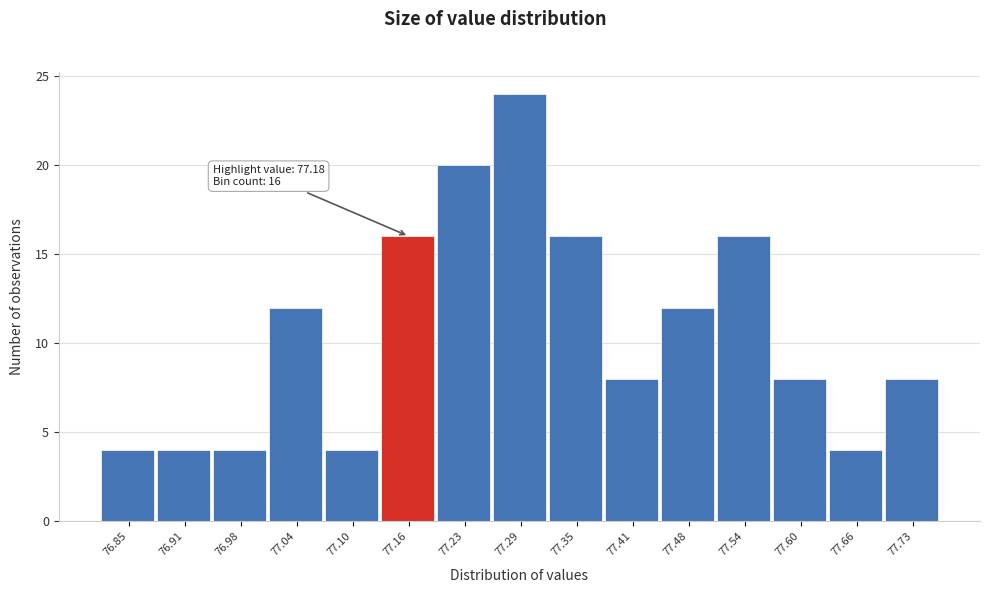

Reading left to right, list all the values displayed in this chart.

76.85=4	76.91=4	76.98=4	77.04=12	77.10=4	77.16=16	77.23=20	77.29=24	77.35=16	77.41=8	77.48=12	77.54=16	77.60=8	77.66=4	77.73=8